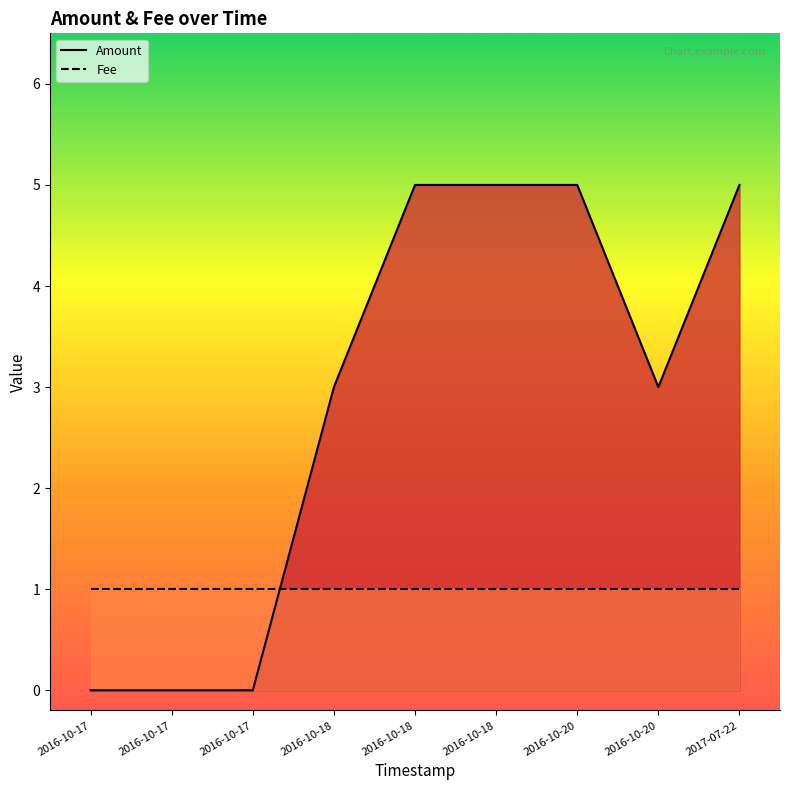

Between which two adjacent categories do Amount and Fee first intersect?

2016-10-17 and 2016-10-18